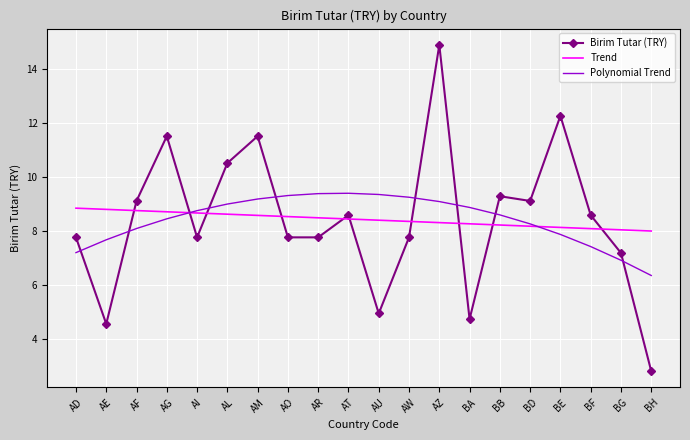

What is the approximate value of Polynomial Trend at BD?

8.3